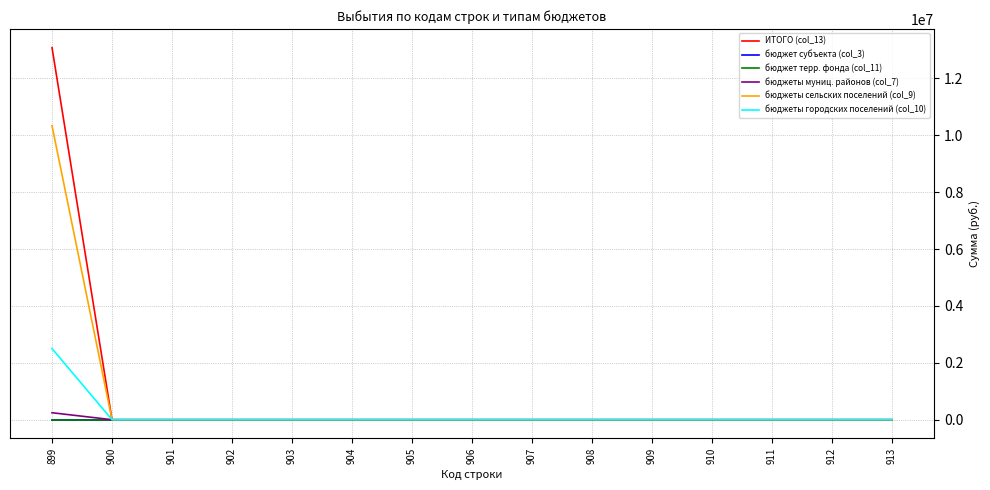

Does the chart display data point markers on the line(s)?

No